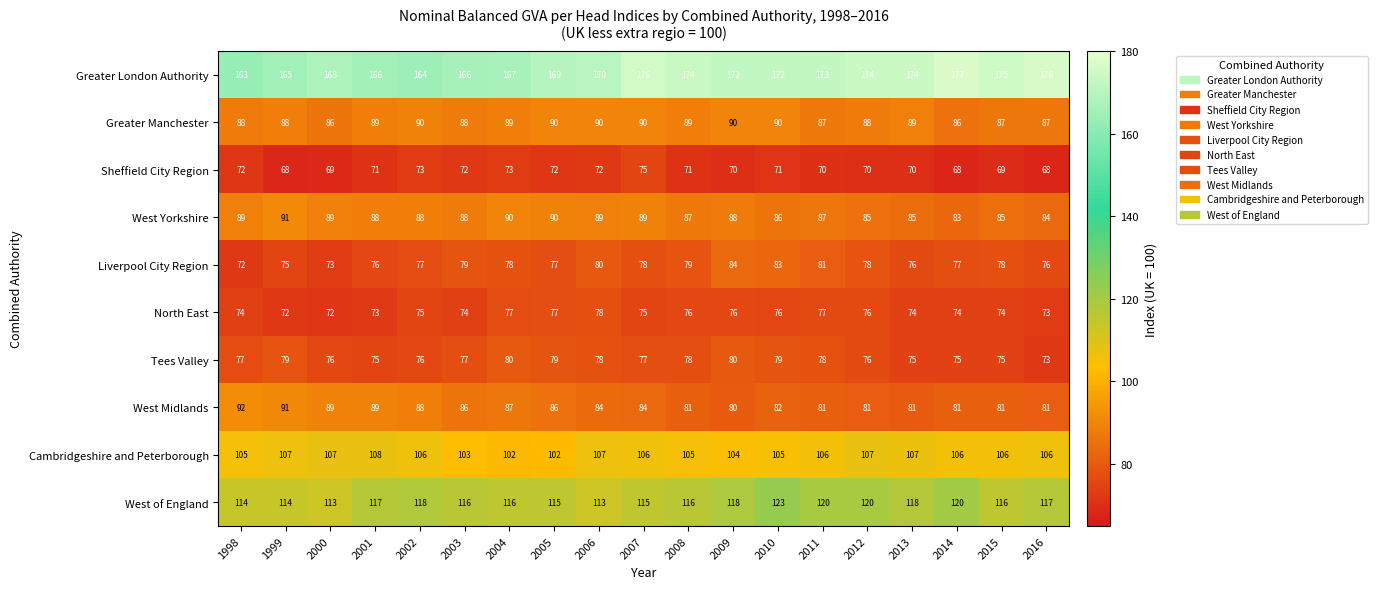

What is the average value of the Liverpool City Region series?

78